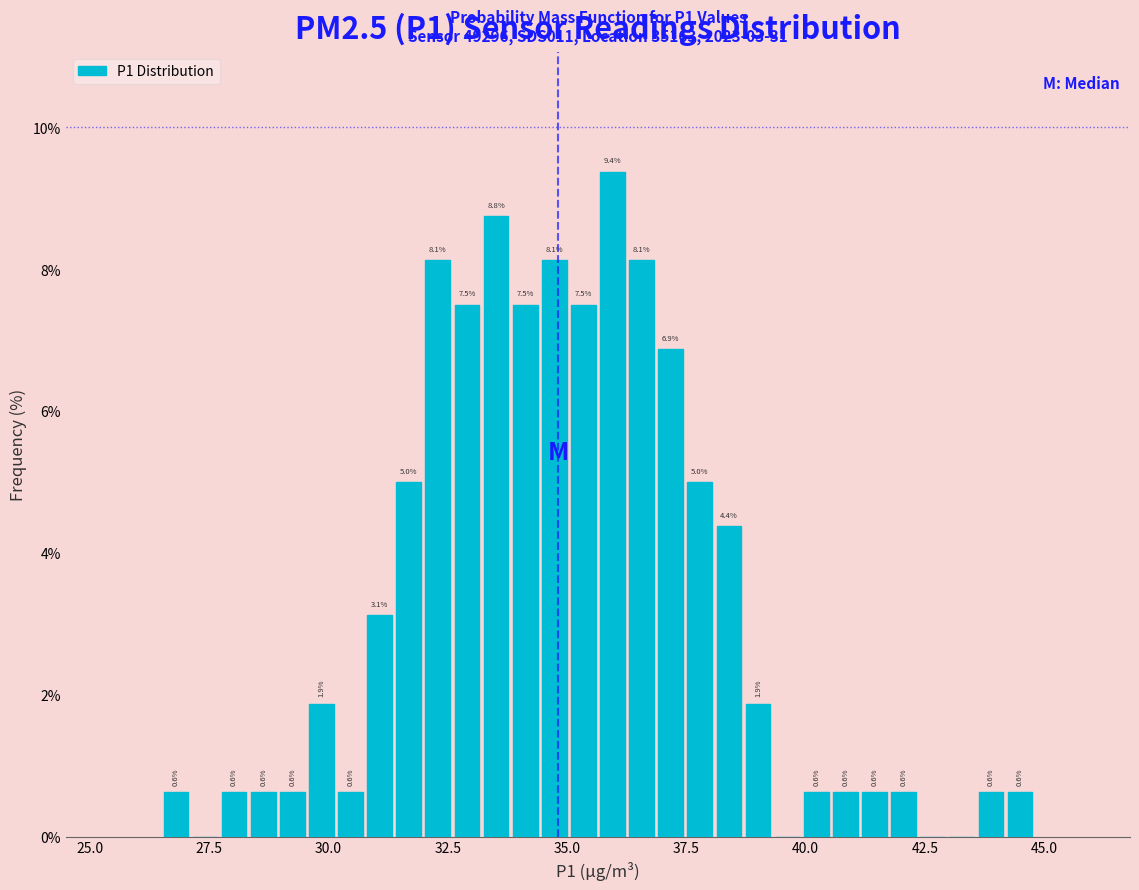

Around what value on the x-axis is the tallest bar? Give the approximate position of its centre, as read against the axis.

36.0